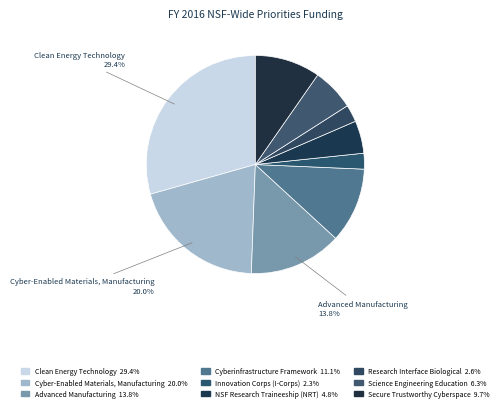

Which slice is the largest?

Clean Energy Technology